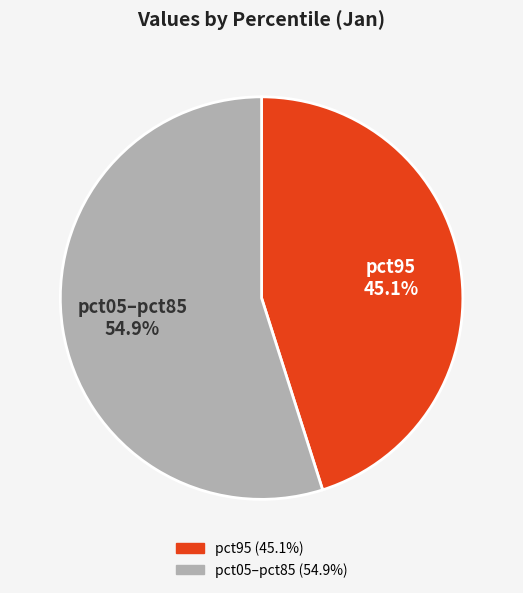

Does any single category account for the majority?

Yes